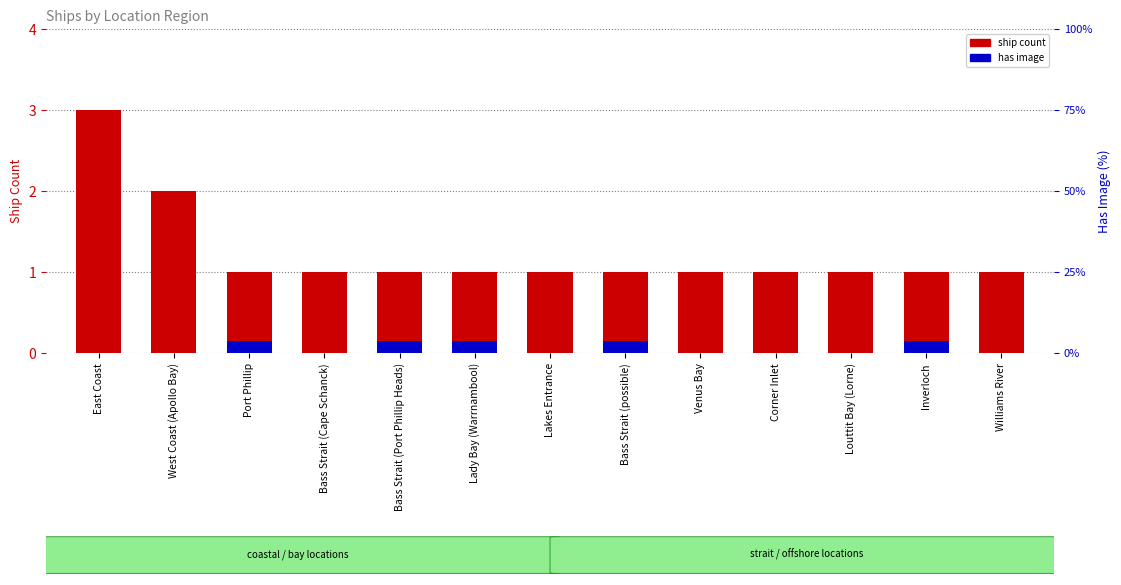

Read the ship count value at Louttit Bay (Lorne).

1.0